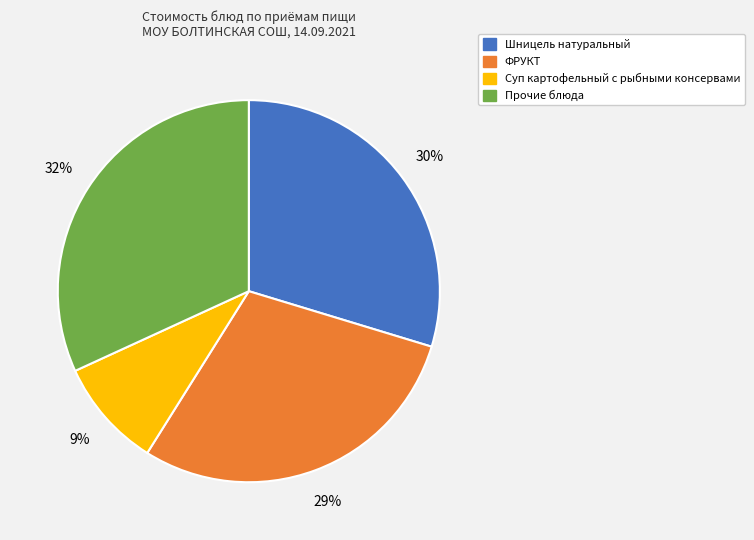

To the nearest percent, what is the difference between the largest and smallest slice percentages?

23%